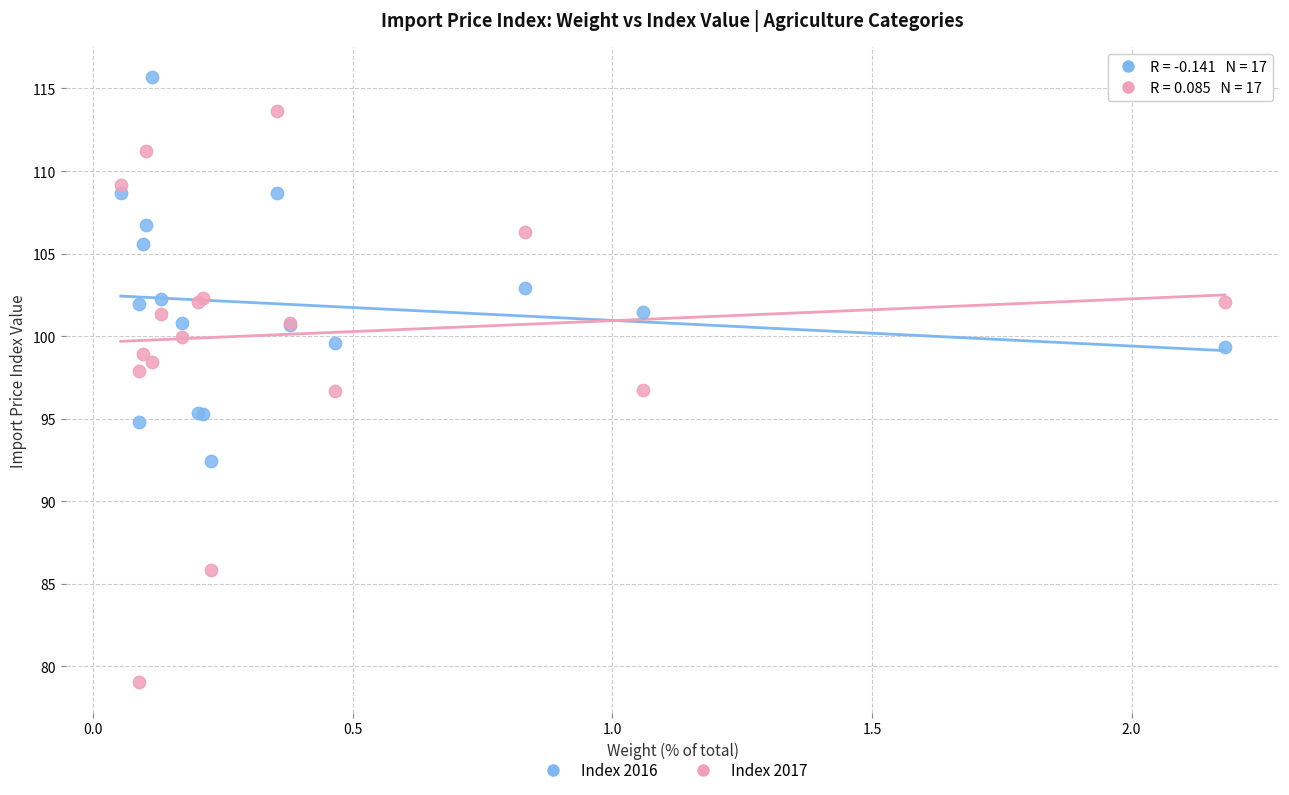

In the Index 2016 series, what Y value is closest to 104?

102.9